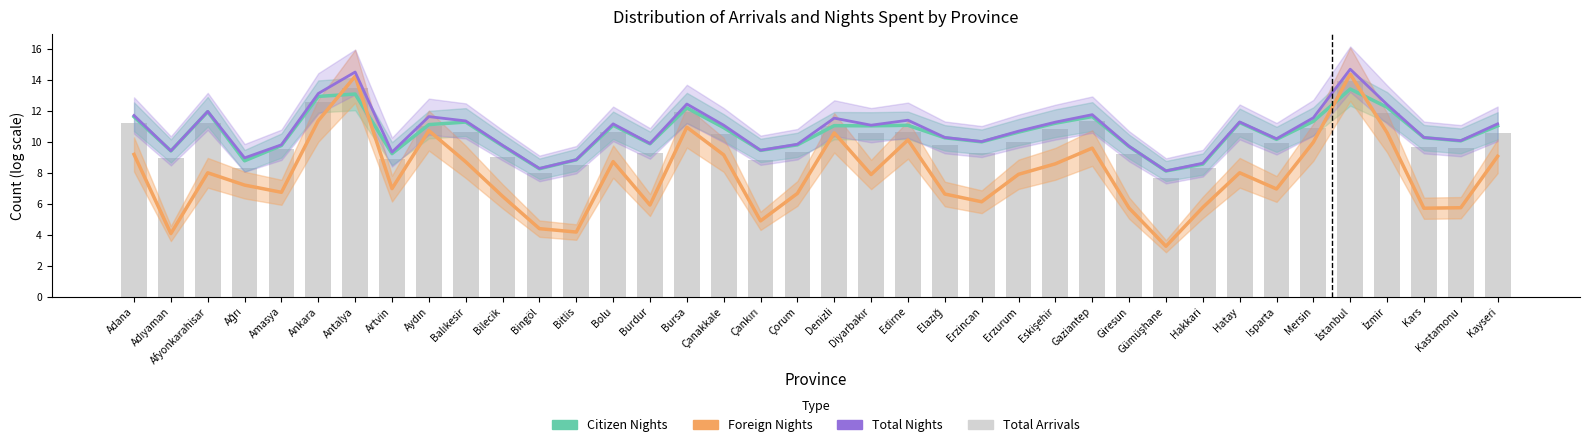

What is the difference between the second highest and second lowest values in the Citizen Nights series?

4.8